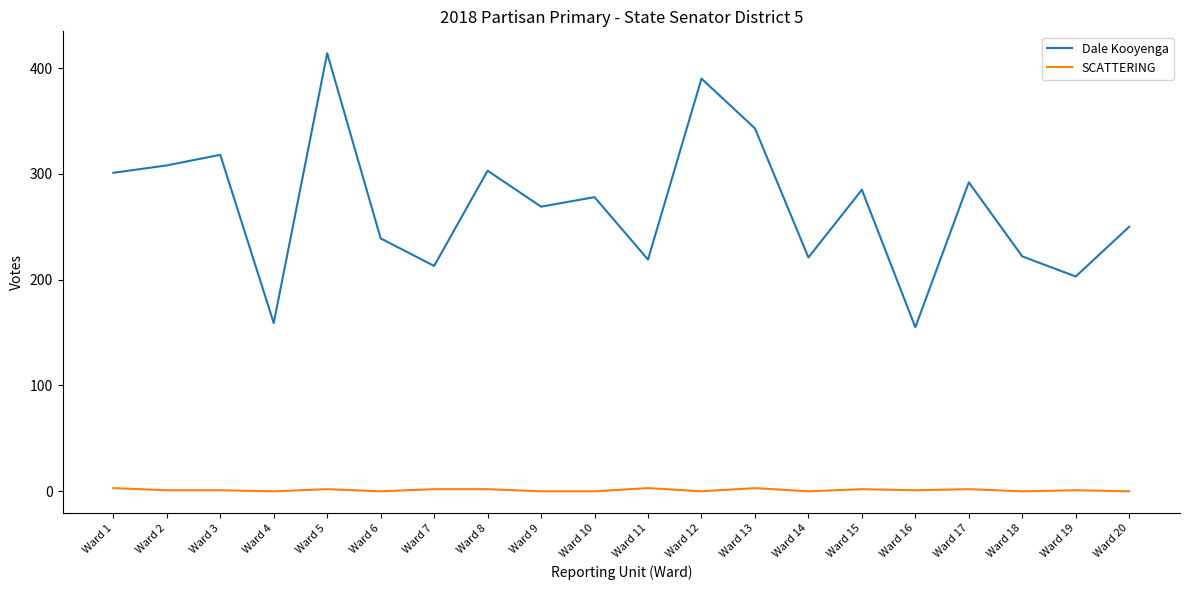

List the series in order of their overall mean, lowest first.

SCATTERING, Dale Kooyenga